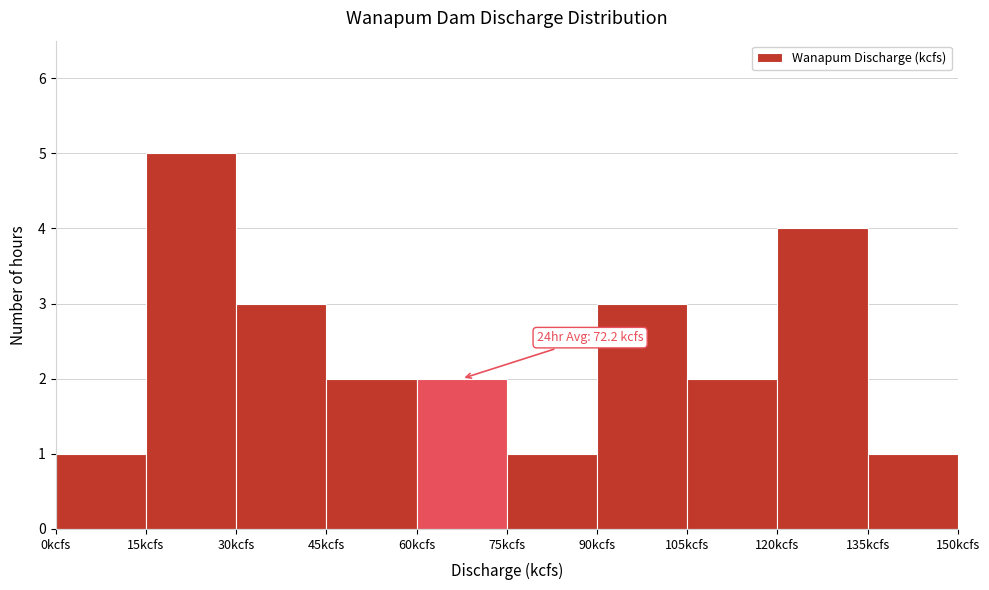

Which range on the x-axis has the tallest bar?

15 to 30